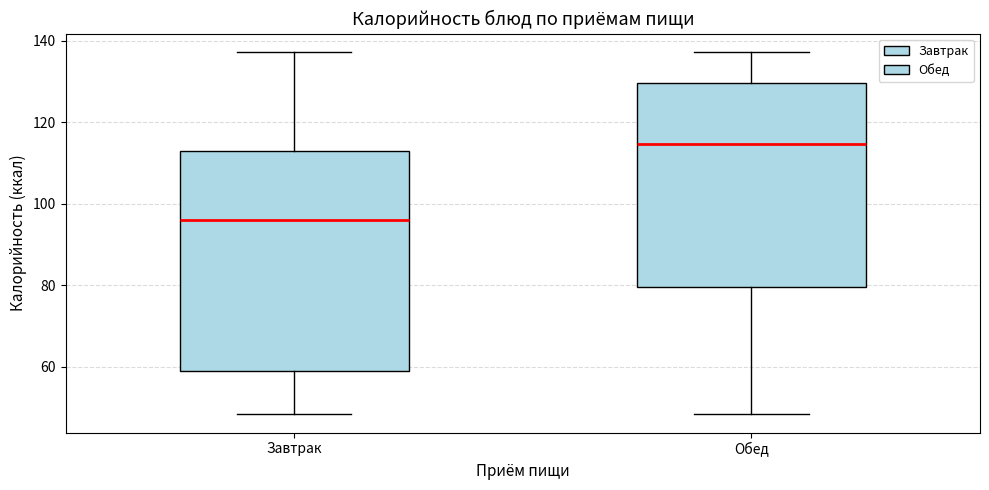

Where does the median line of the box for Обед sit on the y-axis? The values are not printed on the chart, so give them approximately, as read against the axis.

114